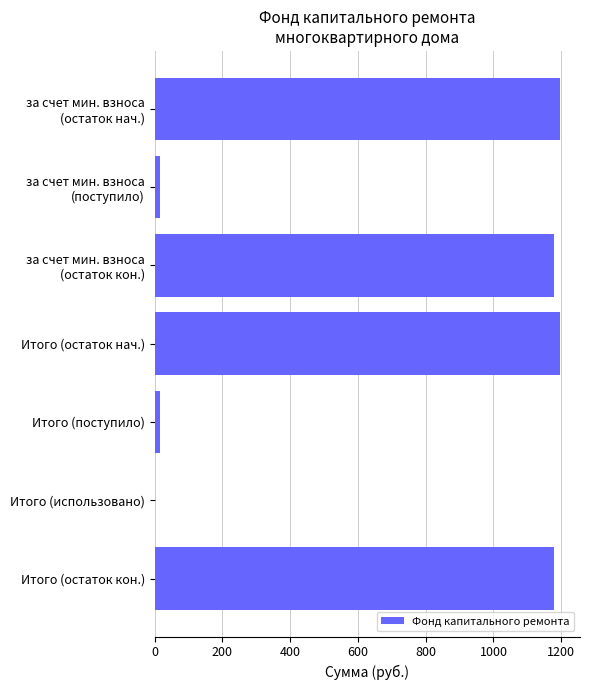

What is the maximum value shown in the chart?

1195.6